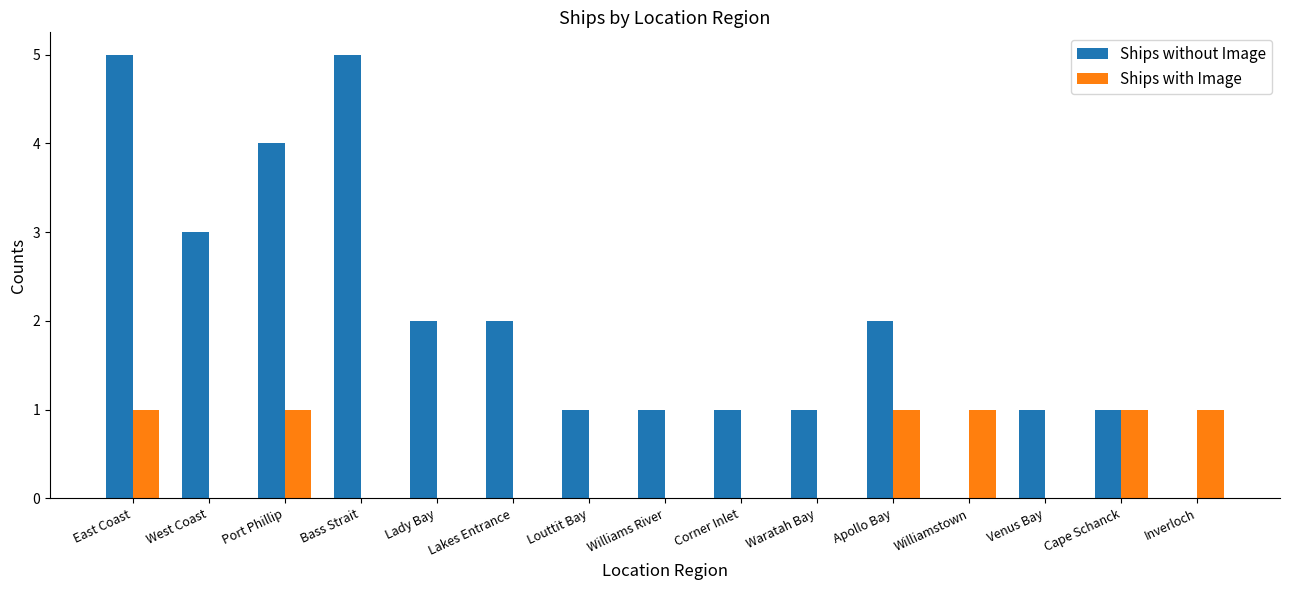

How many groups of bars are there?

15